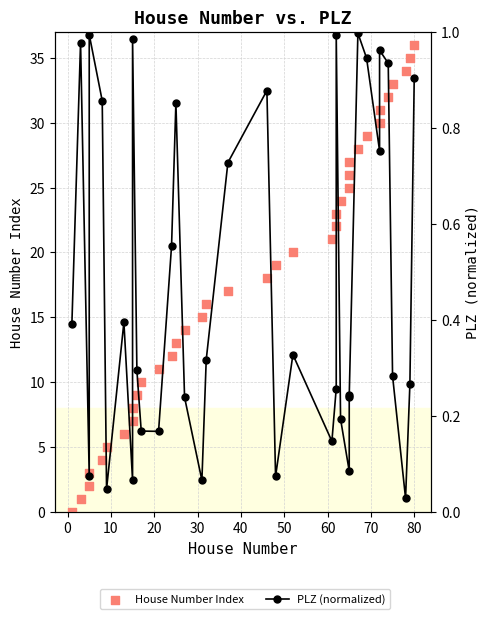

At how many categories does at least one series exceed 31?

5